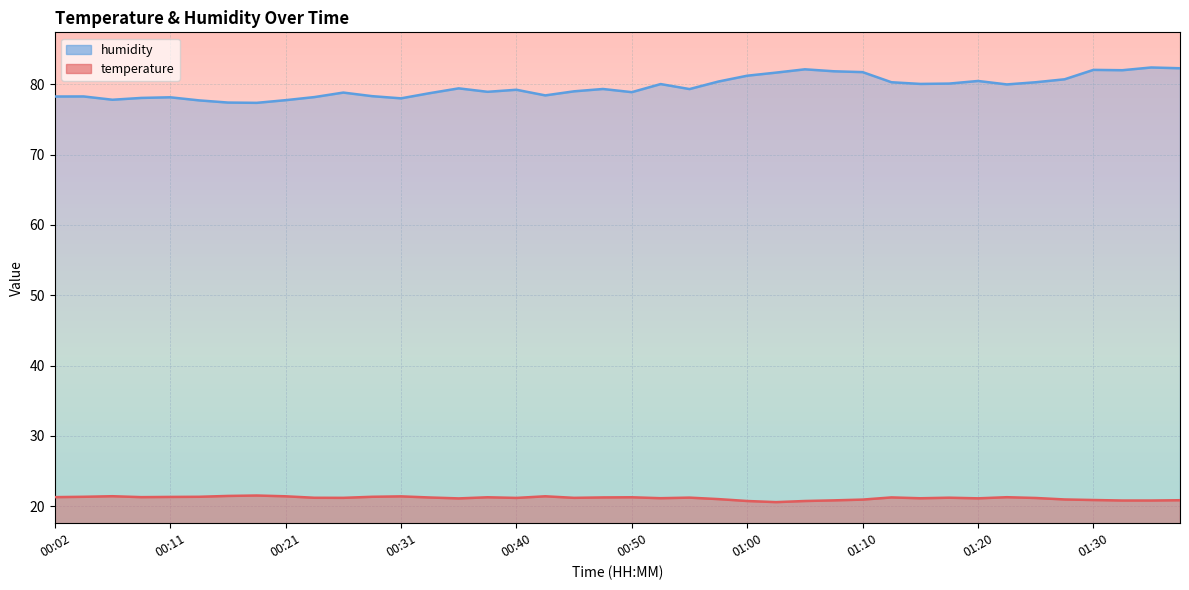

How many interior local peaks does the temperature series have?

10